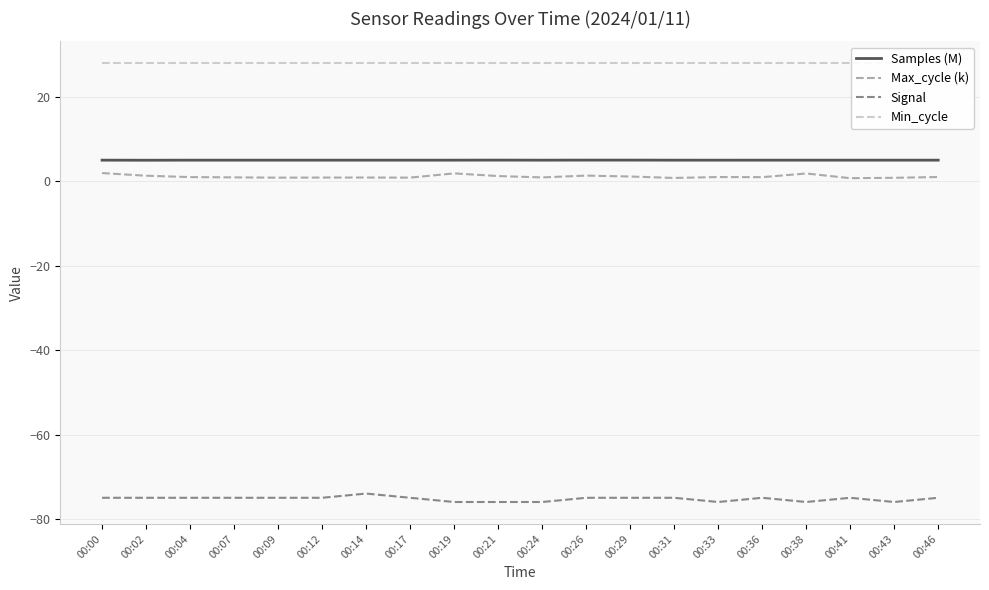

Where is Max_cycle (k) nearest to the value 1?

00:36